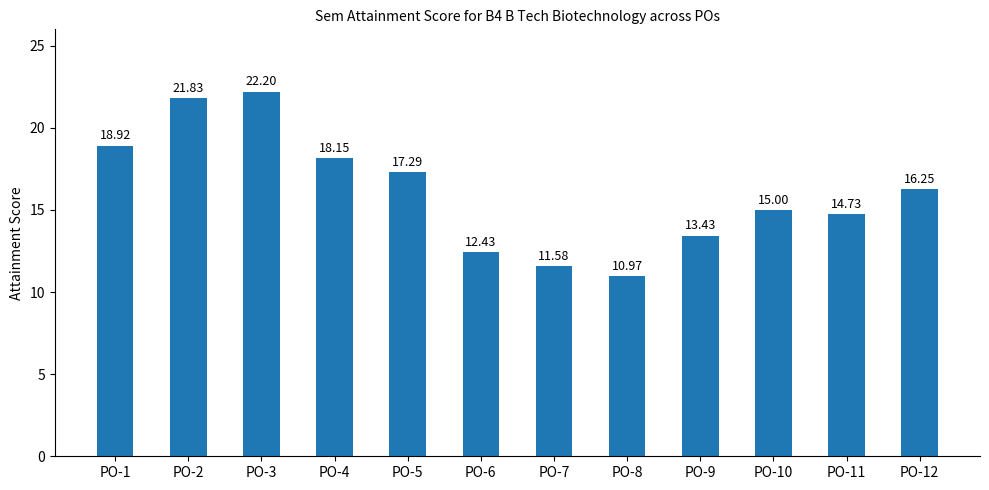

Rank the categories by value from lowest to highest.

PO-8, PO-7, PO-6, PO-9, PO-11, PO-10, PO-12, PO-5, PO-4, PO-1, PO-2, PO-3